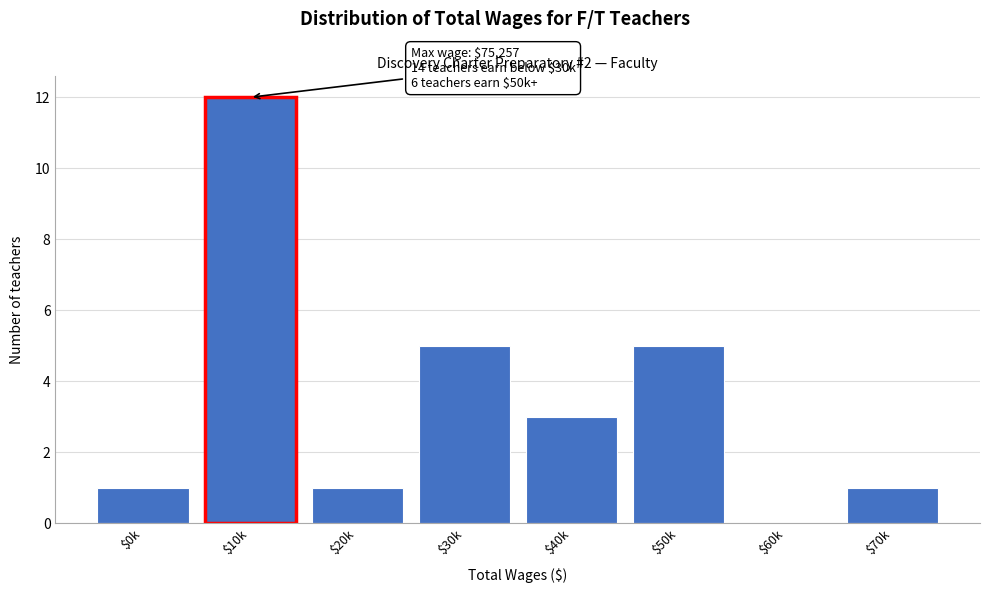

What is the greatest value displayed?

12